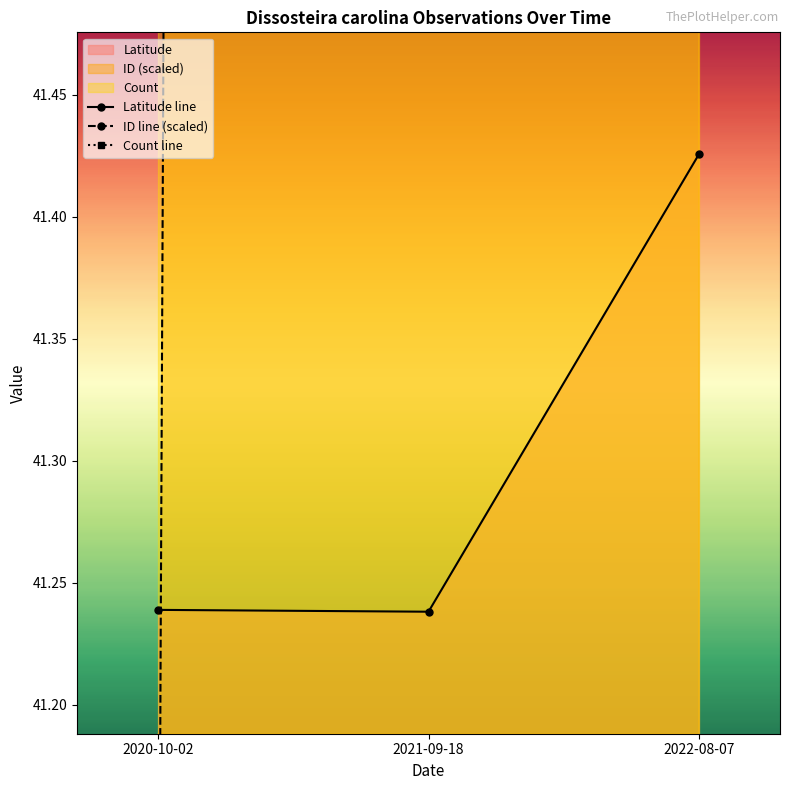

At 2021-09-18, list the series in order from smallest to largest.

Latitude line, Count line, ID line (scaled)